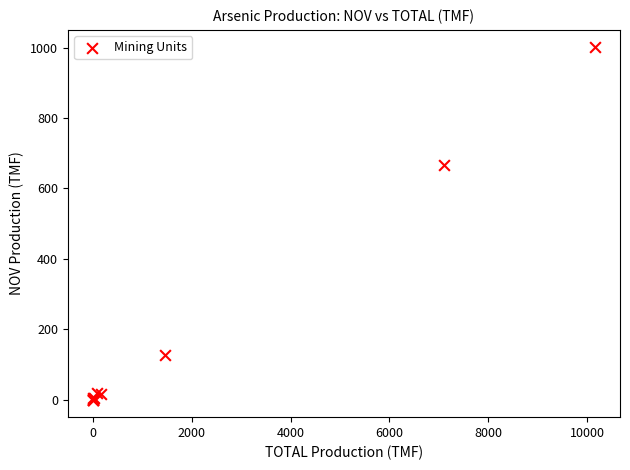

What Y value in the scatter plot is closest to 500?

667.4